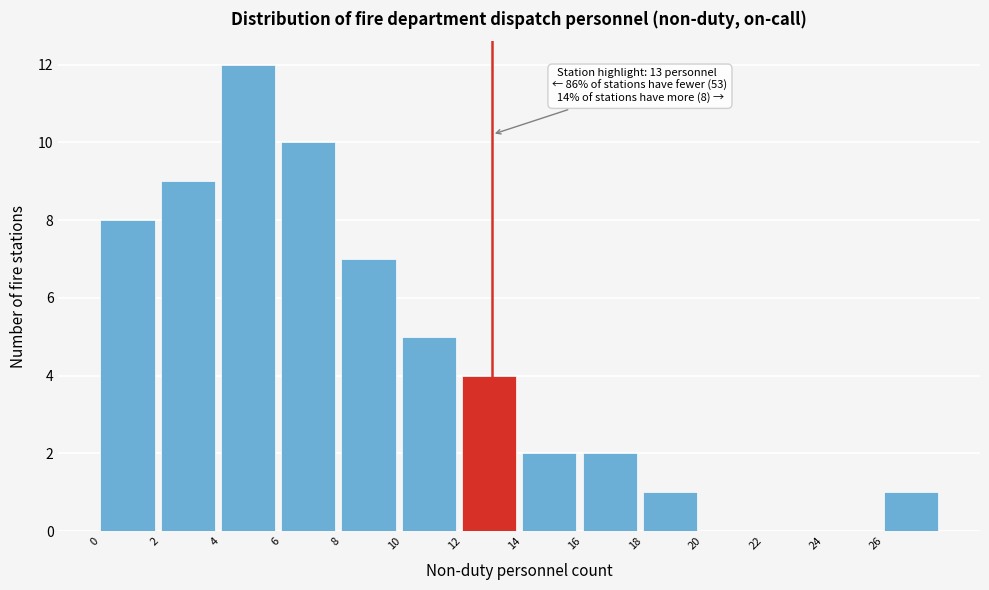

Over which range of the x-axis is the bar tallest?

4 to 6